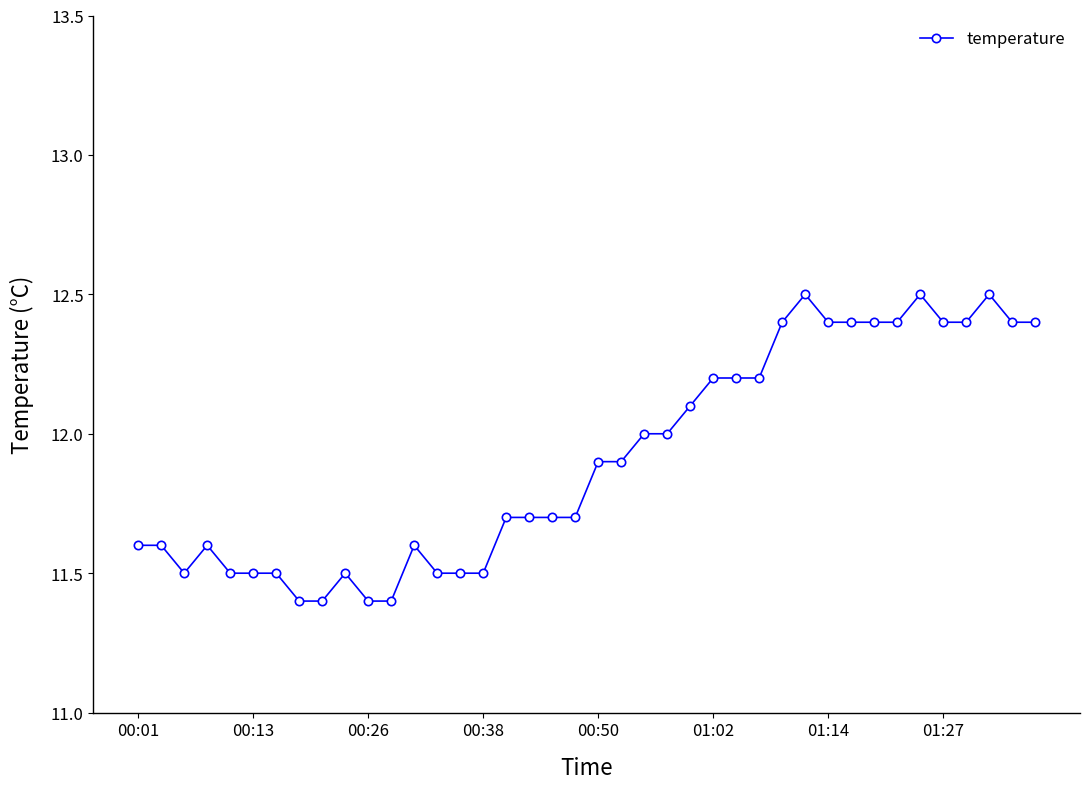

What is the minimum value shown in the chart?

11.4